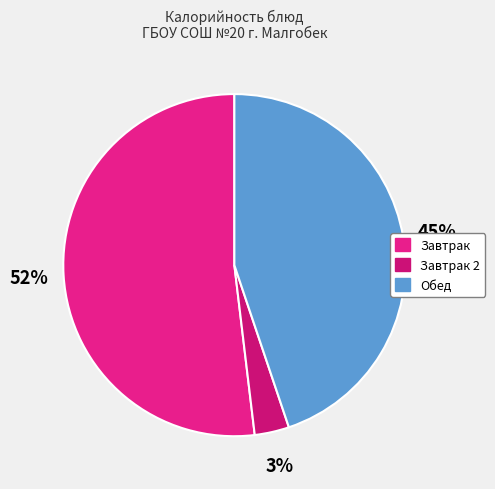

How many segments does this pie chart have?

3